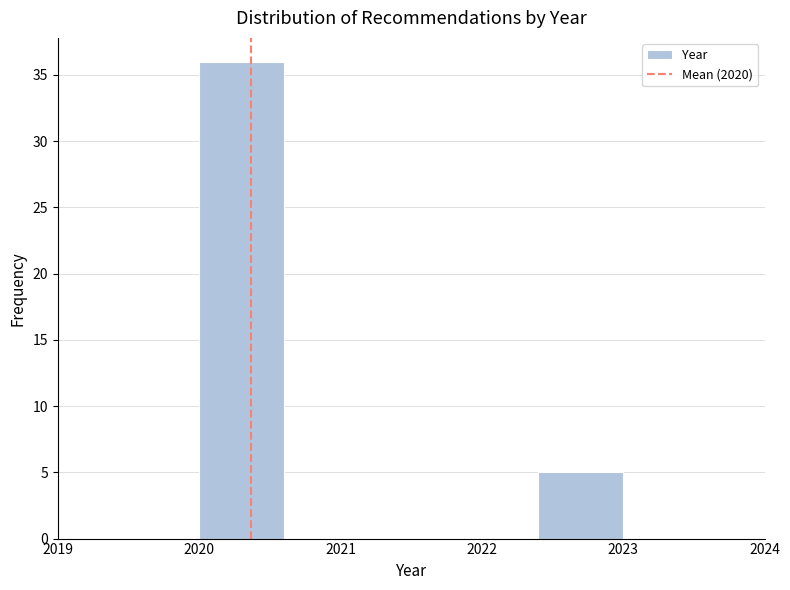

Which range on the x-axis has the tallest bar?

2020.0 to 2020.6